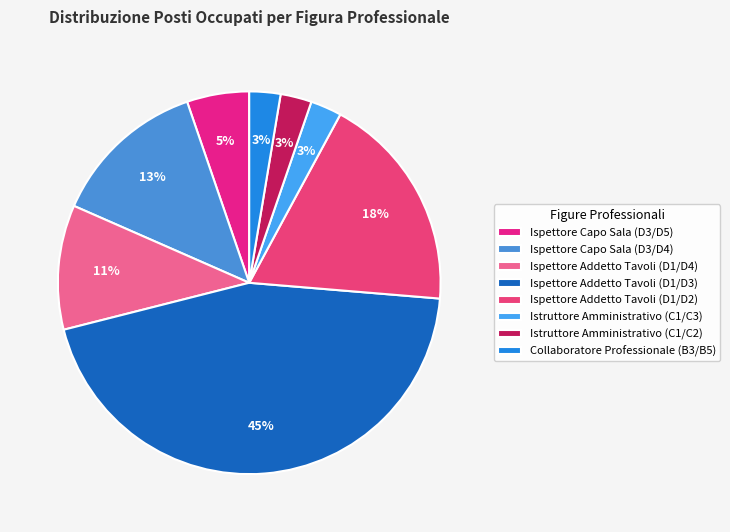

True or false: Ispettore Addetto Tavoli (D1/D4) accounts for 23% of the total.

False